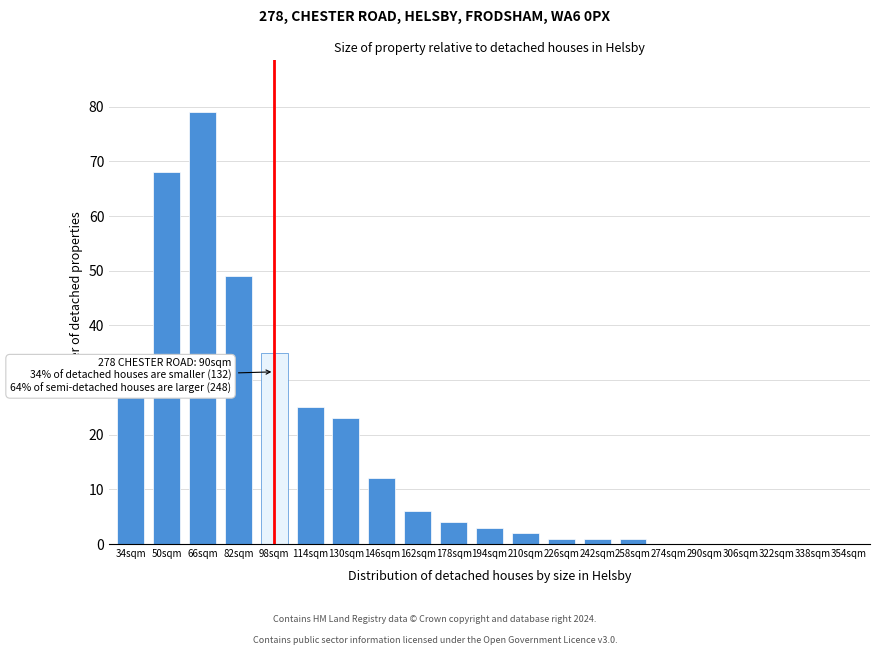

Reading left to right, list all the values displayed in this chart.

34sqm=27	50sqm=68	66sqm=79	82sqm=49	98sqm=35	114sqm=25	130sqm=23	146sqm=12	162sqm=6	178sqm=4	194sqm=3	210sqm=2	226sqm=1	242sqm=1	258sqm=1	274sqm=0	290sqm=0	306sqm=0	322sqm=0	338sqm=0	354sqm=0